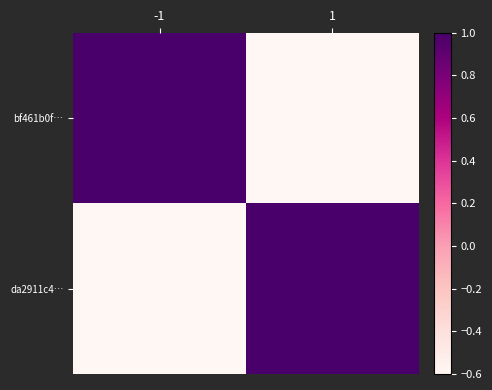

What is the minimum value shown in the chart?

-1